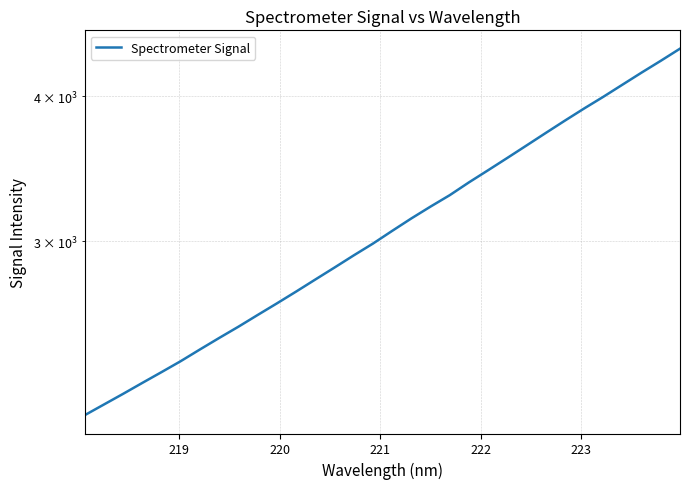

What is the average value?

3107.9